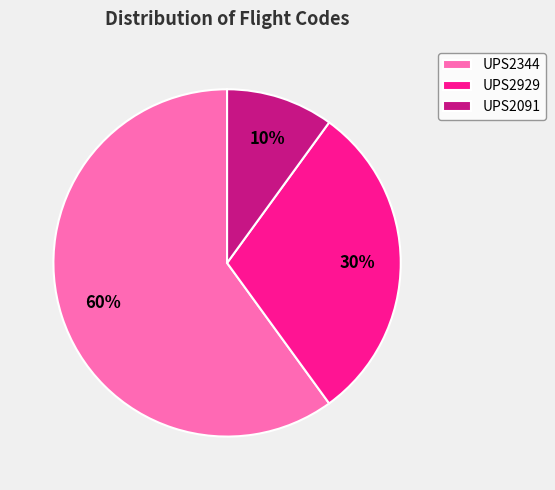

Count the number of slices in the pie.

3